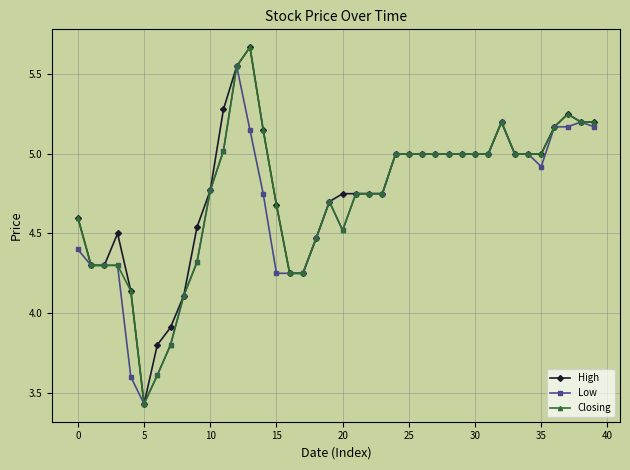

What is the value of the Low point at the 5th from the left?

3.6